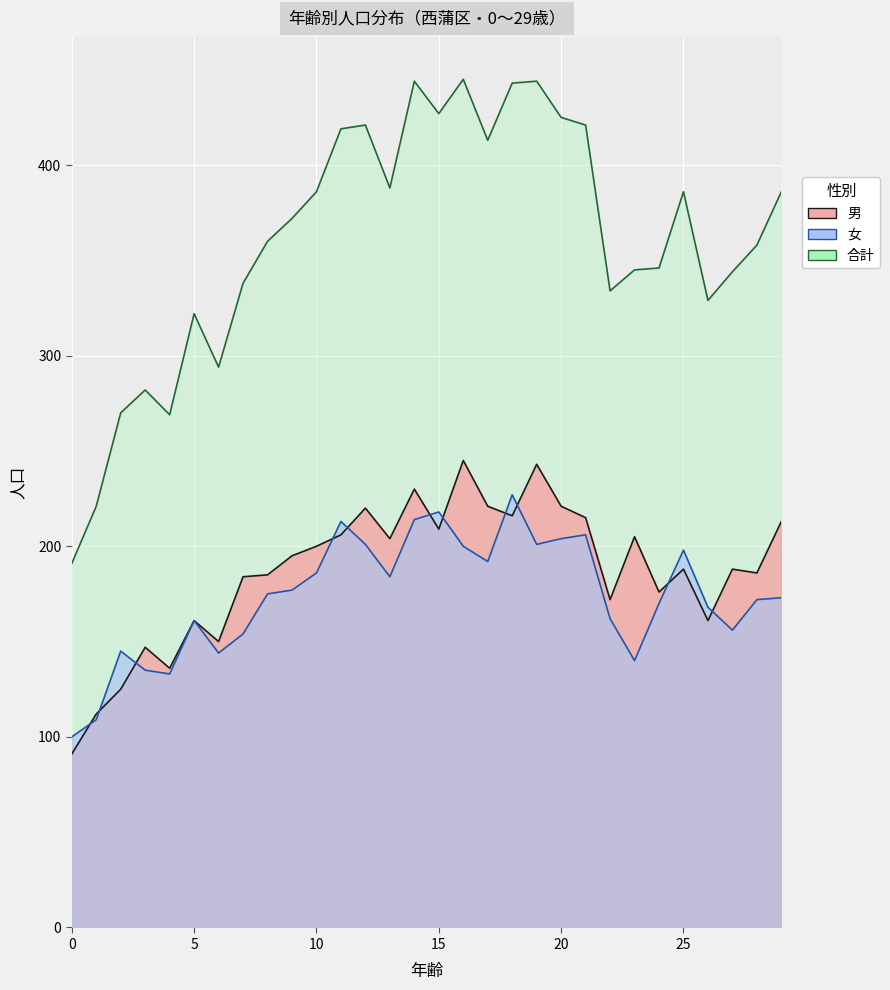

What is the value of the 女 point at the 19th from the left?

227